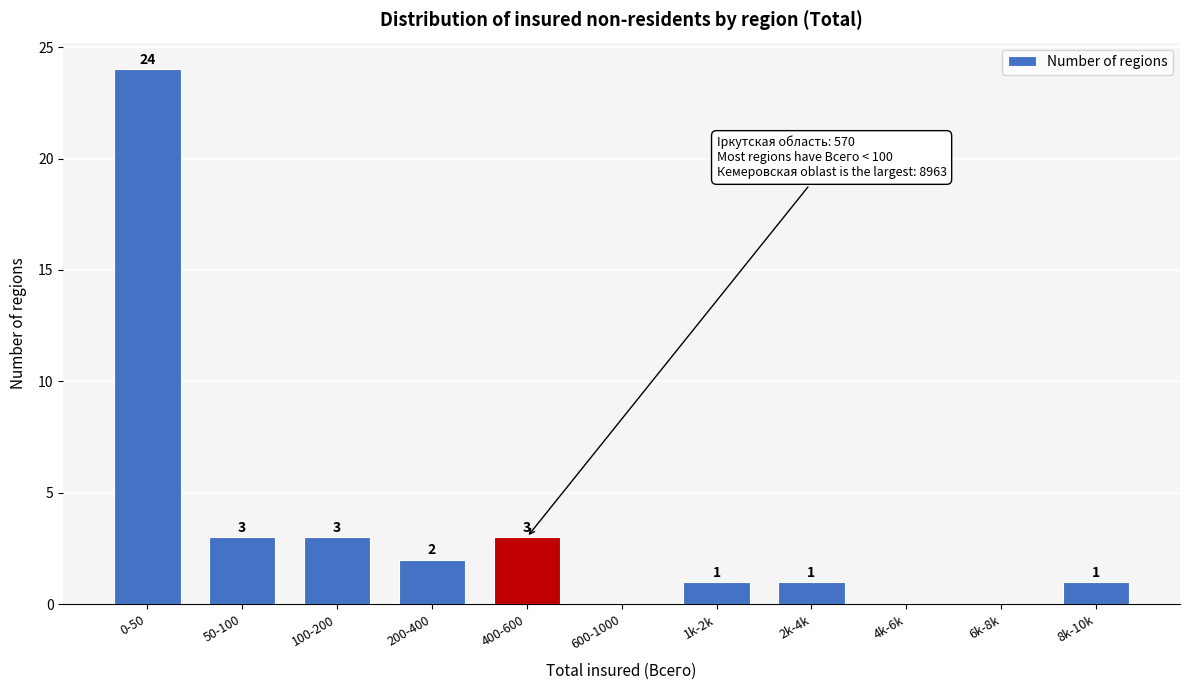

Reading right to left, what are all the values shown in this chart?

8k-10k=1	6k-8k=0	4k-6k=0	2k-4k=1	1k-2k=1	600-1000=0	400-600=3	200-400=2	100-200=3	50-100=3	0-50=24